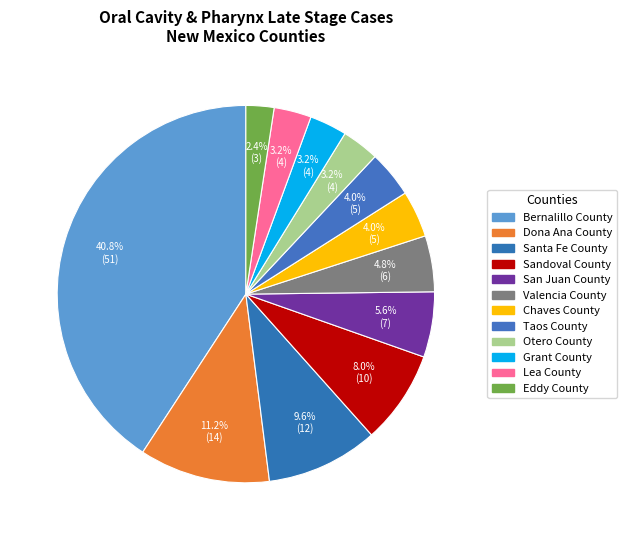

To the nearest percent, what portion does Bernalillo County represent?

41%